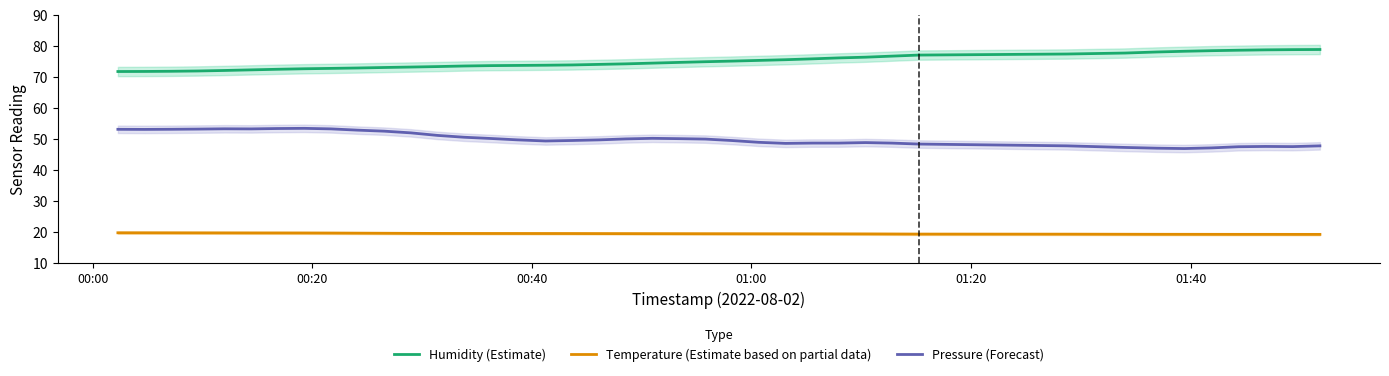

What is the maximum value for Pressure (Forecast)?

53.3